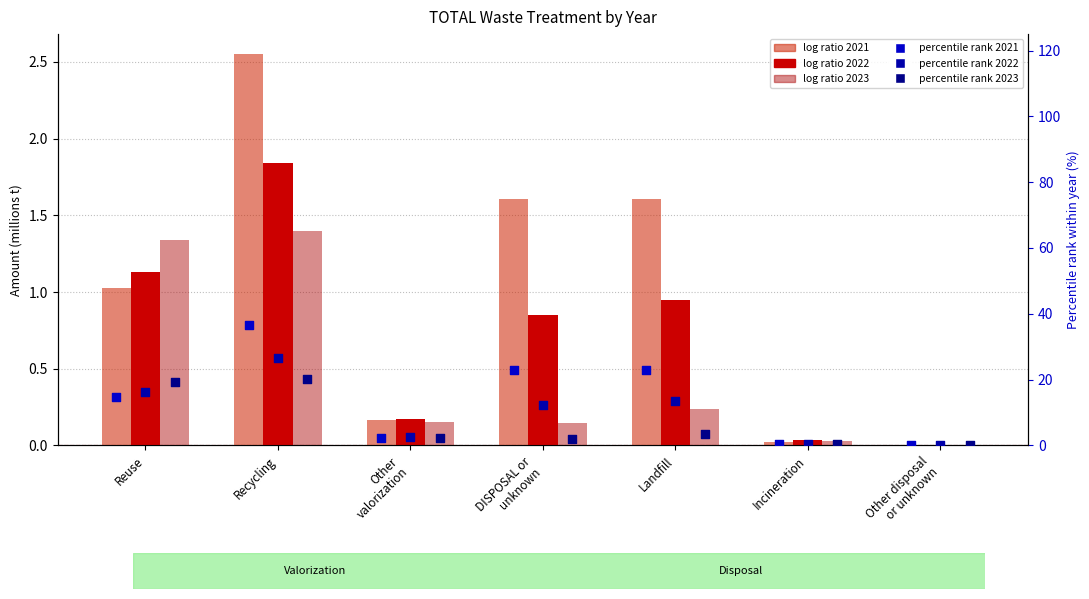

Which series has the largest Y range (max minus min)?

2021 %ile